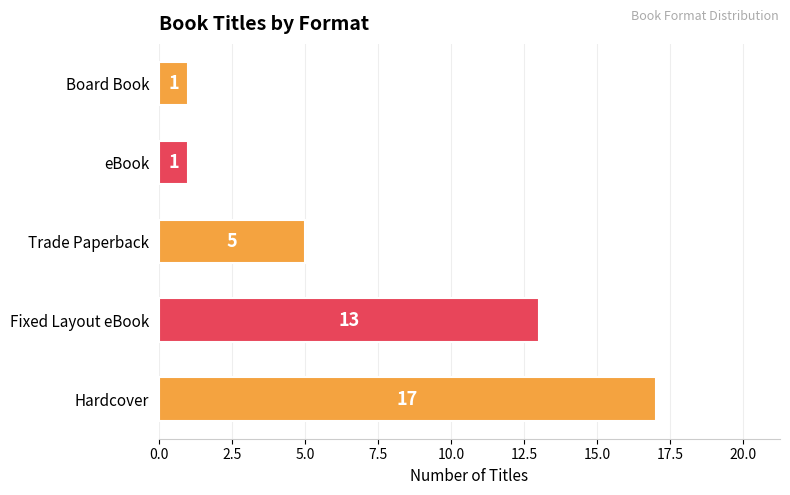

Count the values in the range 1 to 13.

4